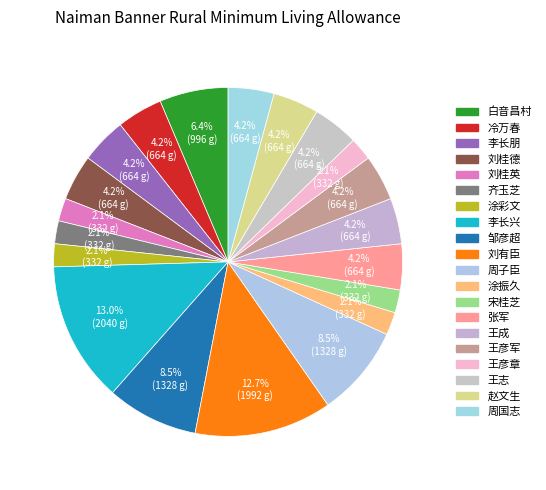

Is it true that 王成 is 4% of the pie?

True